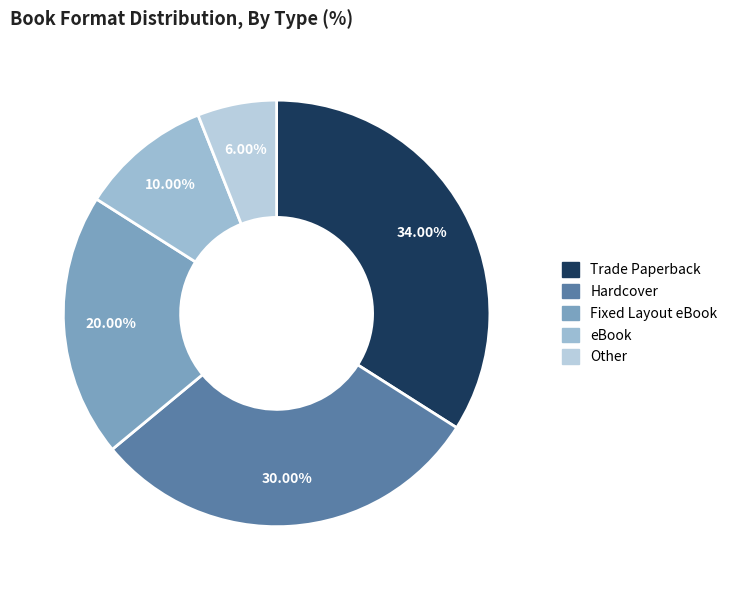

What percentage is NOT represented by Fixed Layout eBook?

80.0%